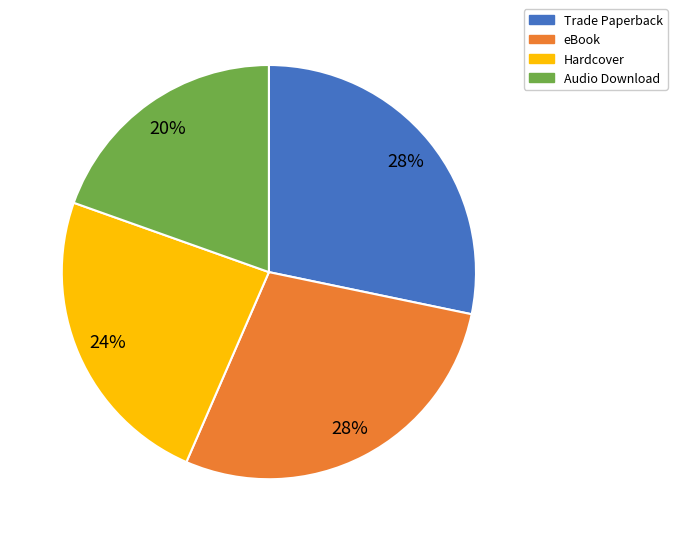

What percentage is the Audio Download slice, to the nearest percent?

20%